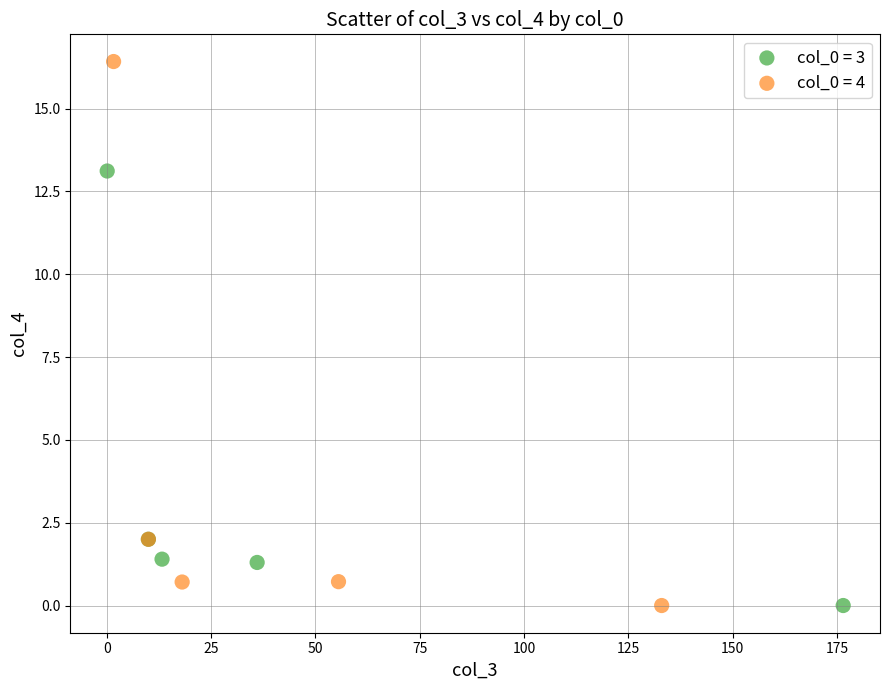

What are all the series names shown in the legend?

col_0 = 3, col_0 = 4